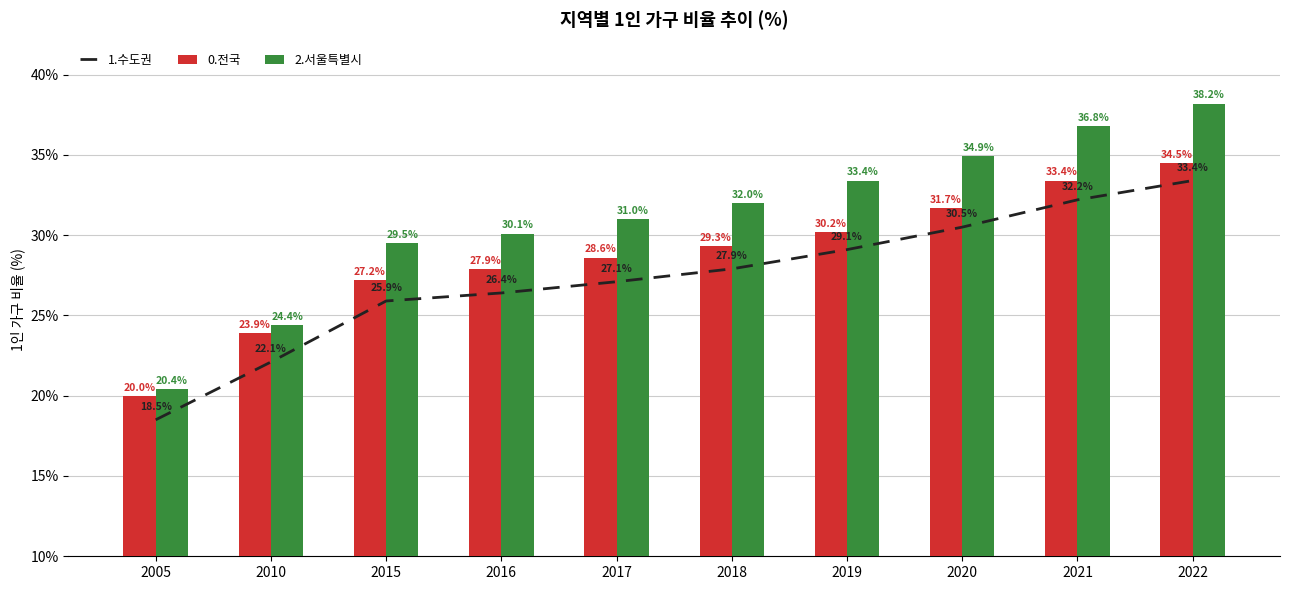

What is the total value across all series at 2018?

89.2